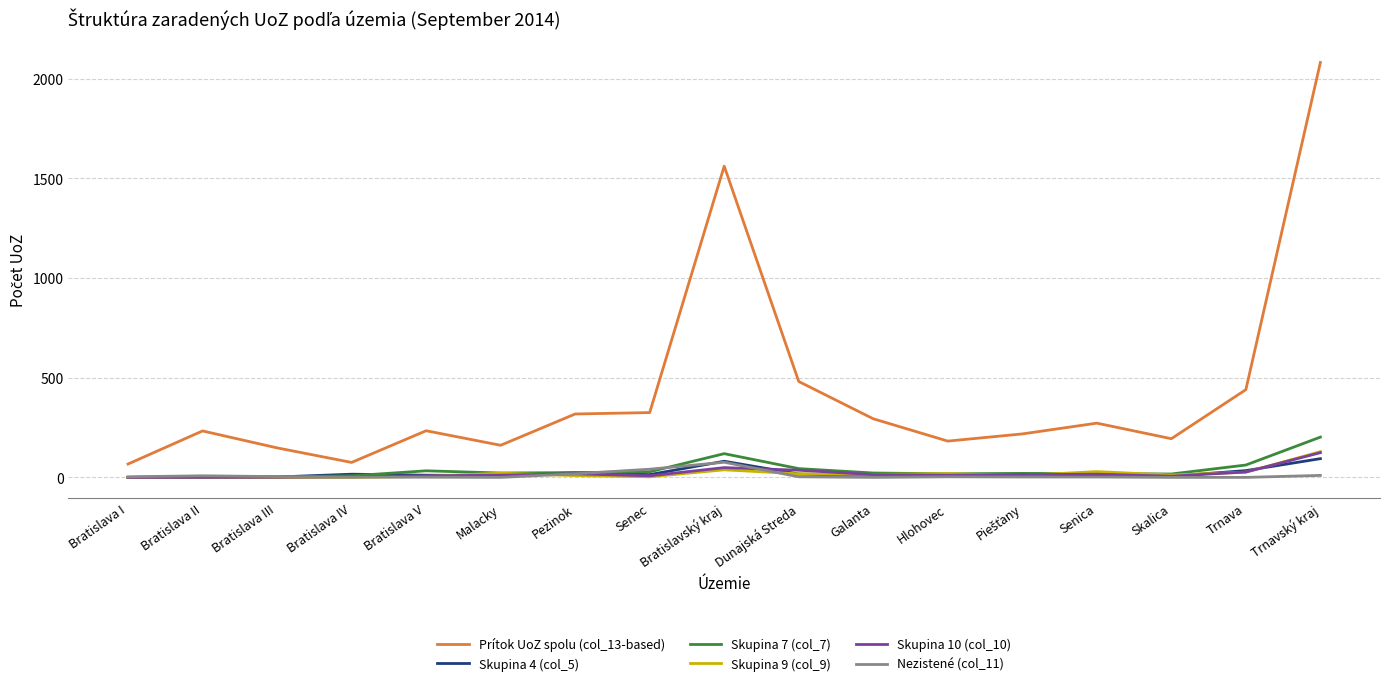

Which label corresponds to the largest value in the chart?

Trnavský kraj